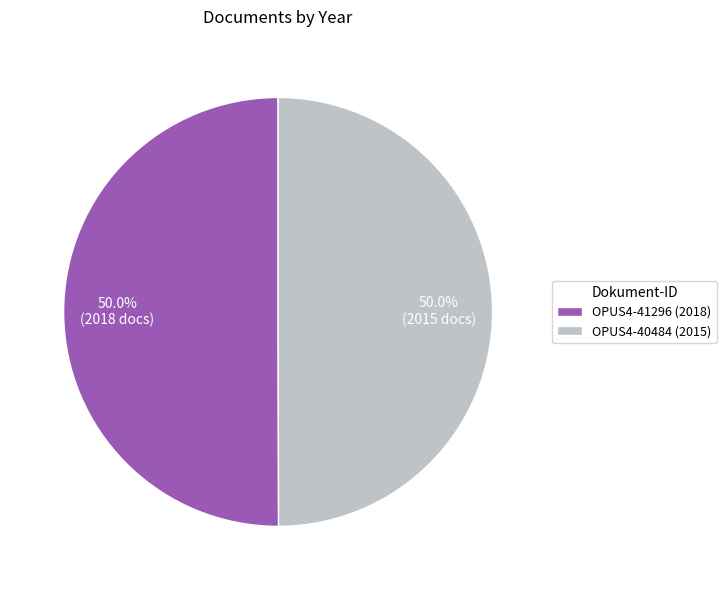

What percentage do OPUS4-40484 (2015) and OPUS4-41296 (2018) together represent?

100.0%